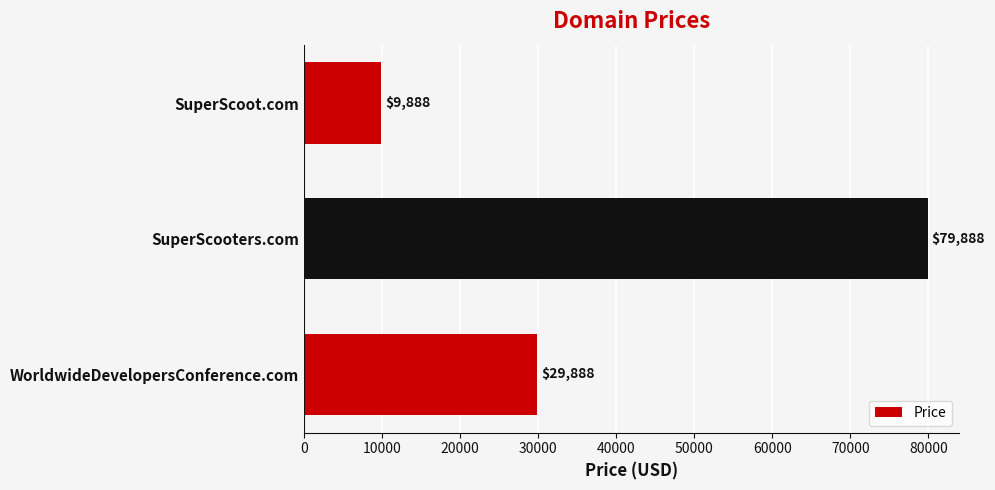

How many values are between 9888 and 79888?

3